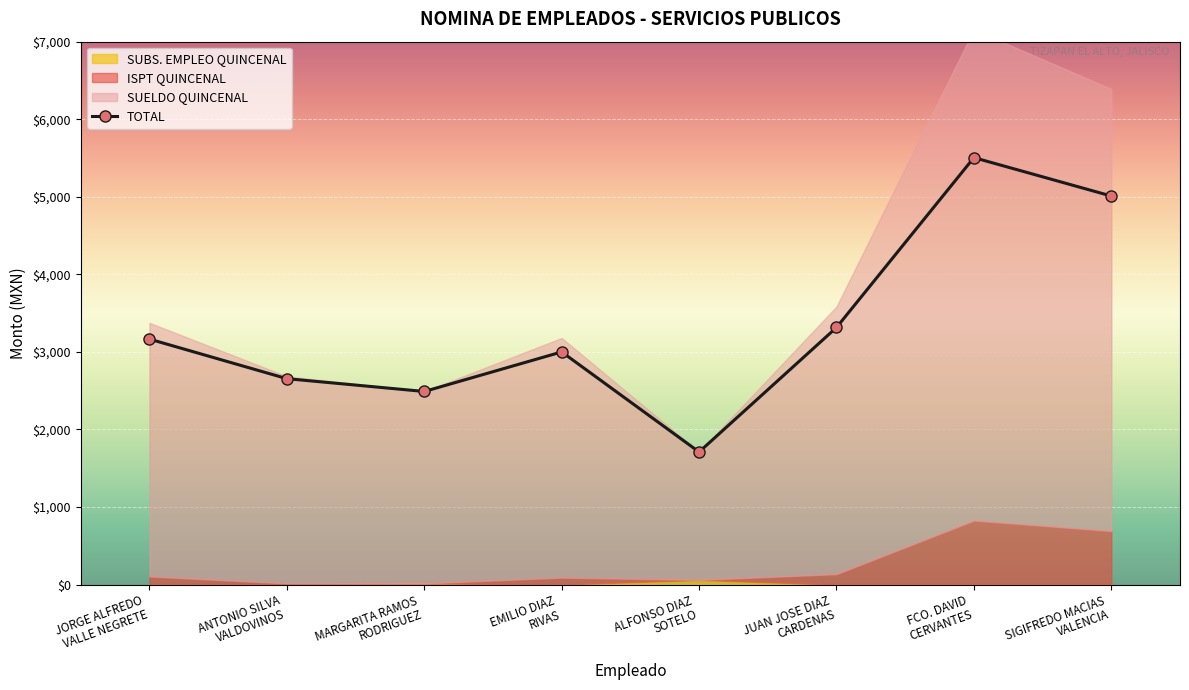

Reading right to left, extract all data points from this chart.

5010	5505	3315	1710	3000	2490	2655	3165